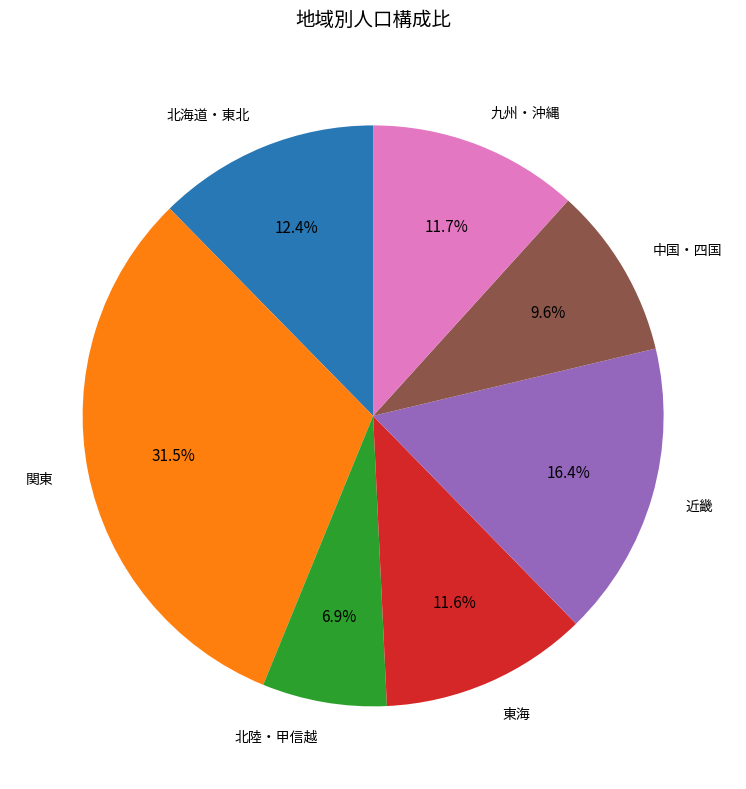

The 北陸・甲信越 slice represents 1% of the pie. True or false?

False